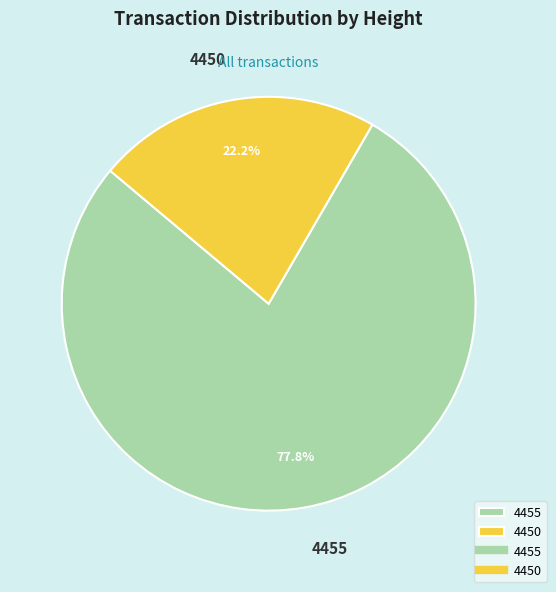

Which slice is the smallest?

4450